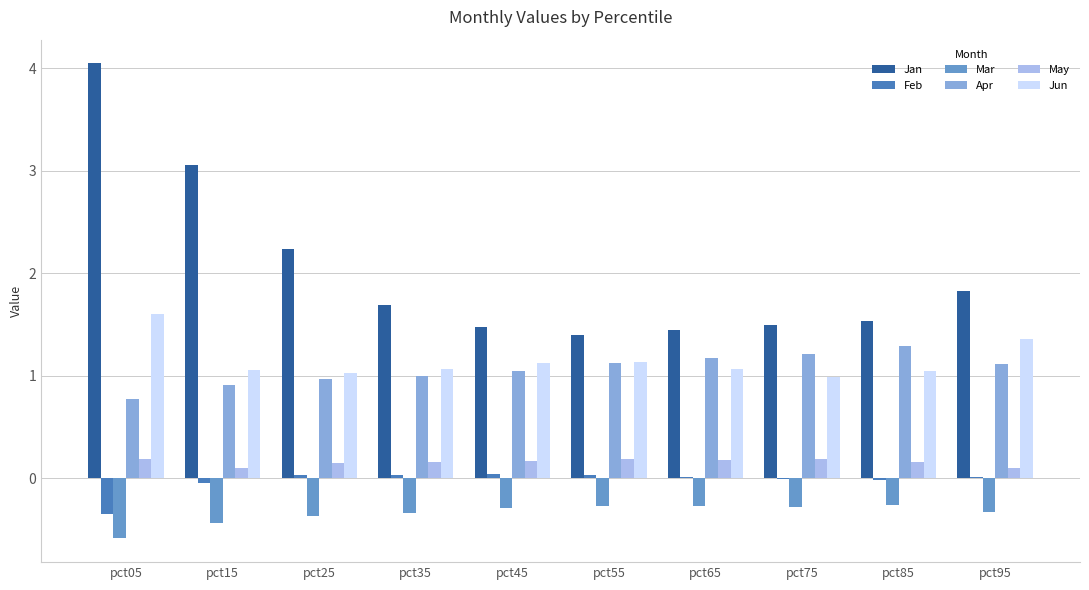

What is the sum of all Apr values?

10.6